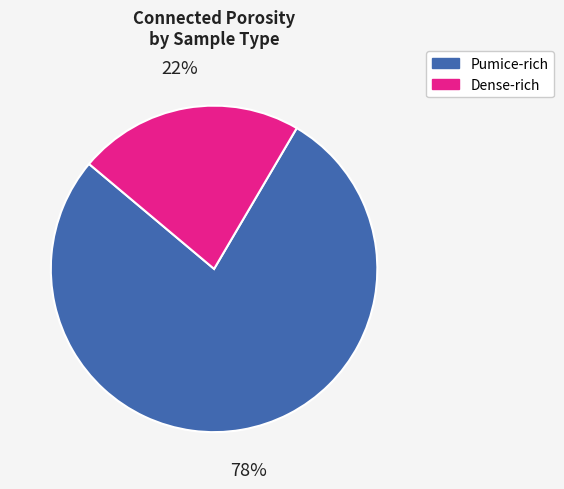

To the nearest percent, what is the average slice percentage?

50%